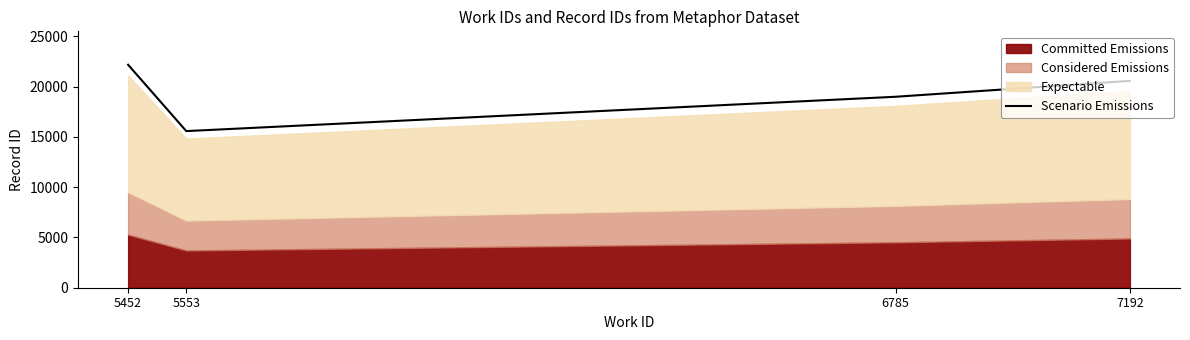

Which has a higher value, 6785 or 7192?

7192